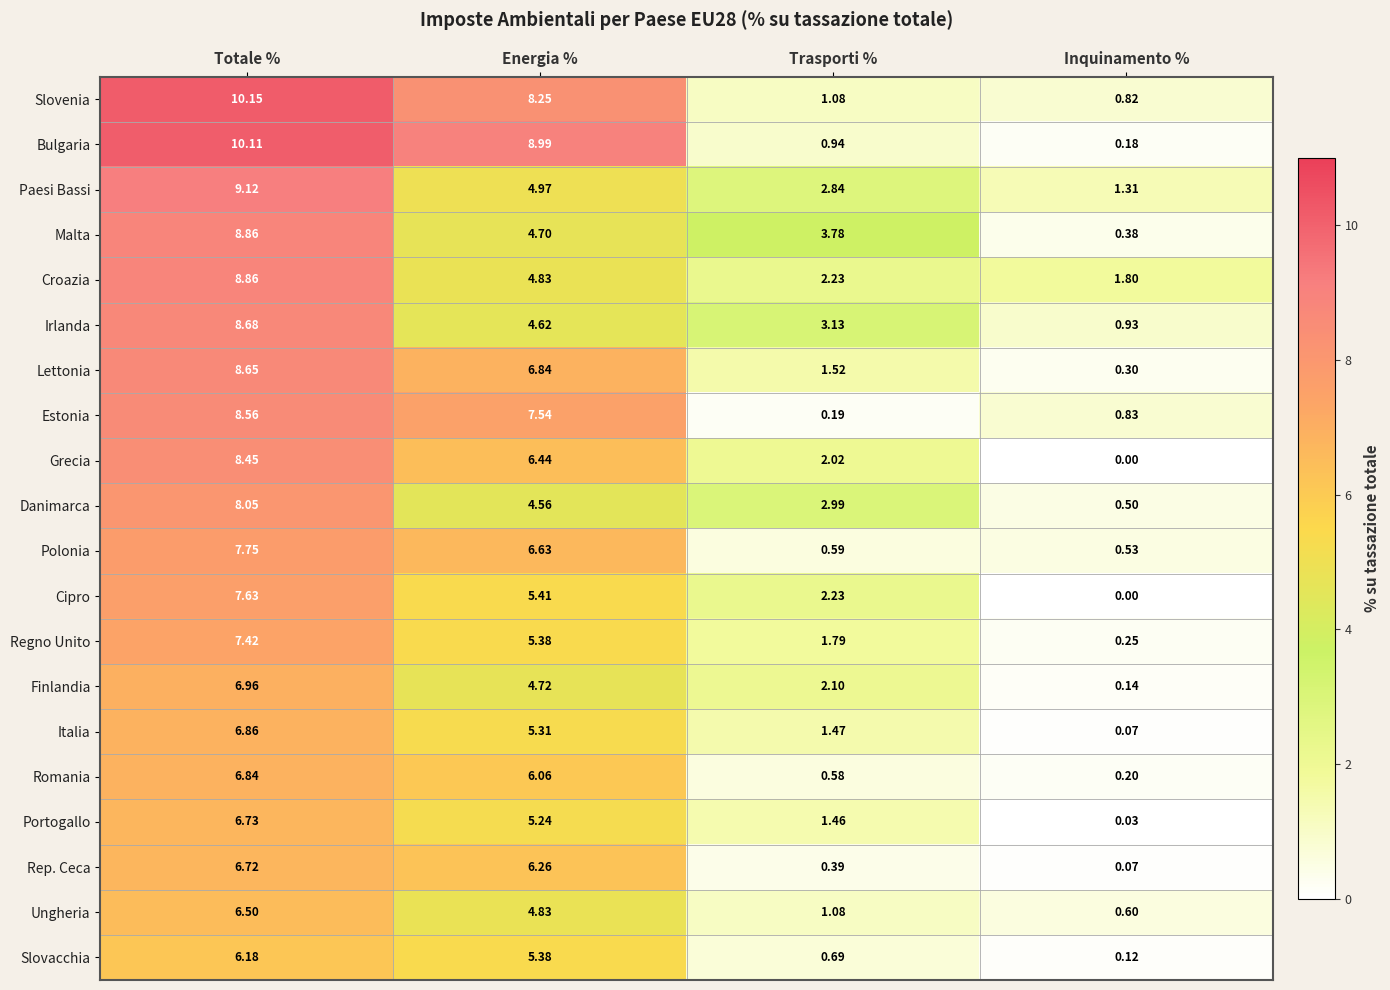

What is the total value across all series at Energia %?

117.0